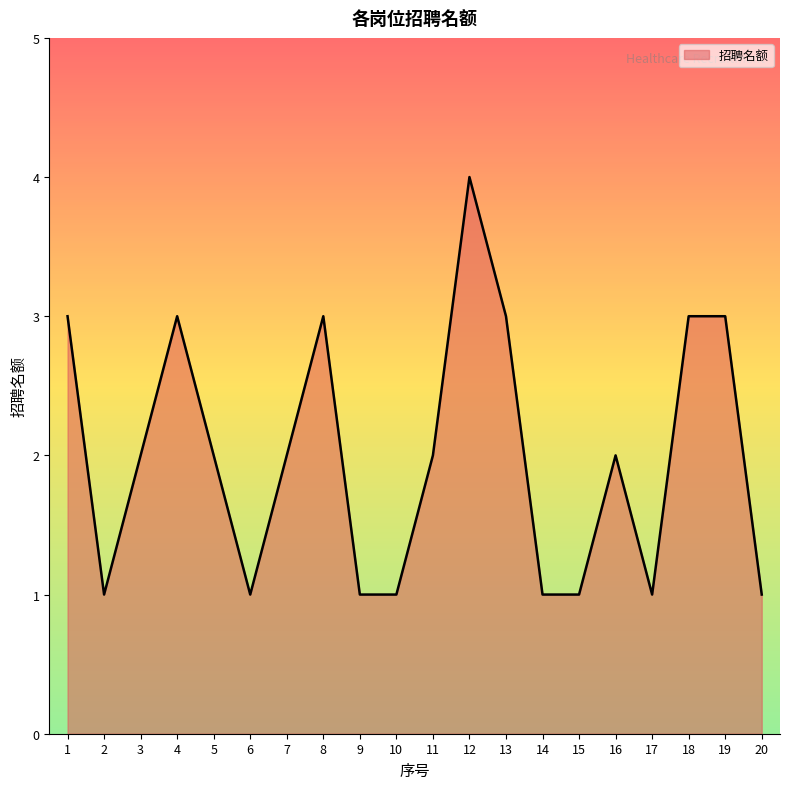

Which category has the highest value across all series?

12